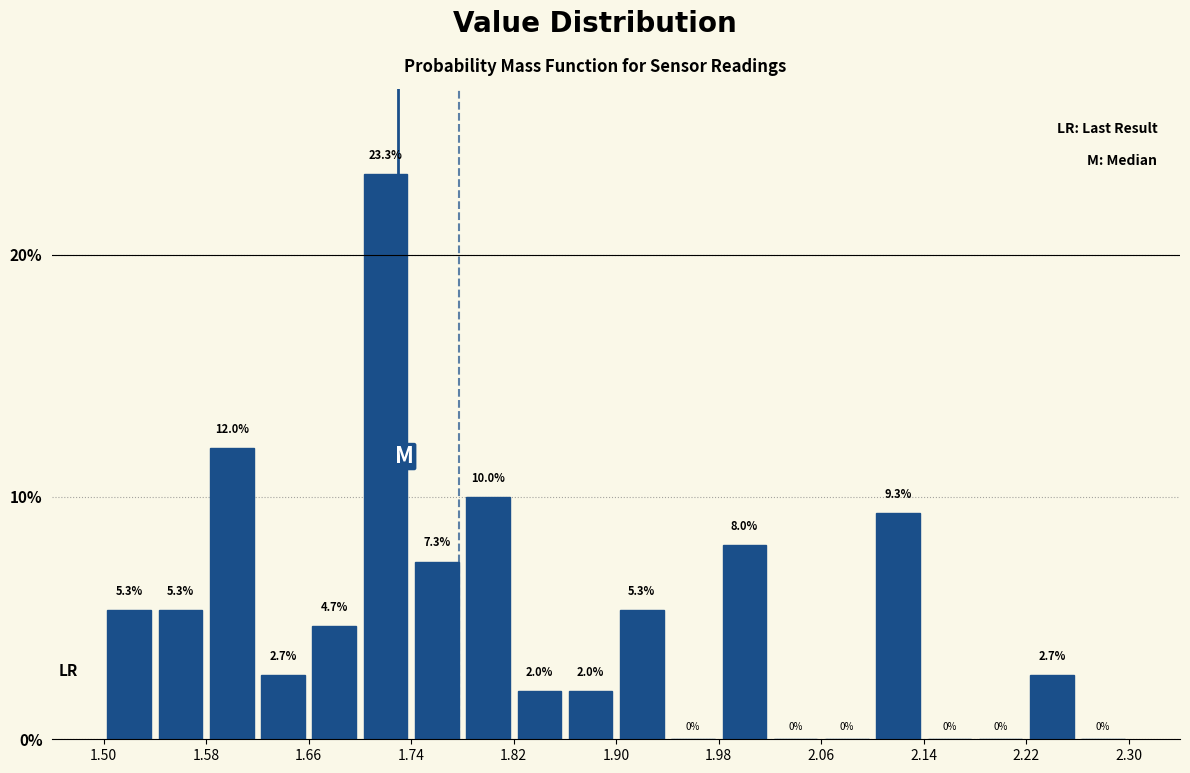

Reading left to right, transcribe this chart: for each bar, give the range it covers on the x-axis and its height.

1.50 to 1.54: 5.3
1.54 to 1.58: 5.3
1.58 to 1.62: 12.0
1.62 to 1.66: 2.7
1.66 to 1.70: 4.7
1.70 to 1.74: 23.3
1.74 to 1.78: 7.3
1.78 to 1.82: 10.0
1.82 to 1.86: 2.0
1.86 to 1.90: 2.0
1.90 to 1.94: 5.3
1.94 to 1.98: 0.0
1.98 to 2.02: 8.0
2.02 to 2.06: 0.0
2.06 to 2.10: 0.0
2.10 to 2.14: 9.3
2.14 to 2.18: 0.0
2.18 to 2.22: 0.0
2.22 to 2.26: 2.7
2.26 to 2.30: 0.0